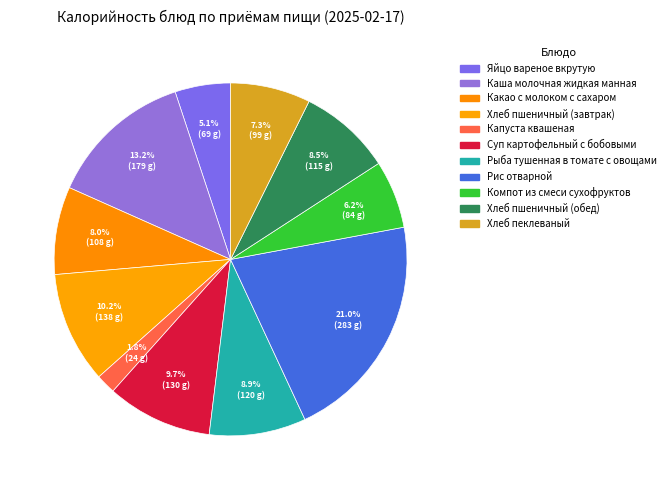

How many segments does this pie chart have?

11